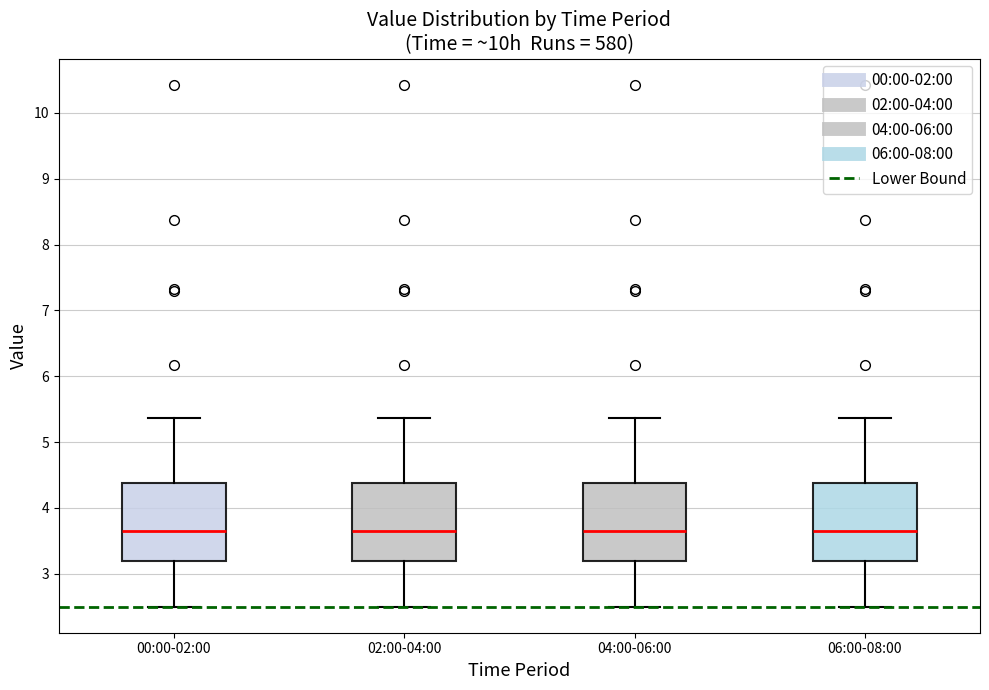

Where is the lower edge of the box for 06:00-08:00 on the y-axis? The values are not printed on the chart, so give them approximately, as read against the axis.

3.2